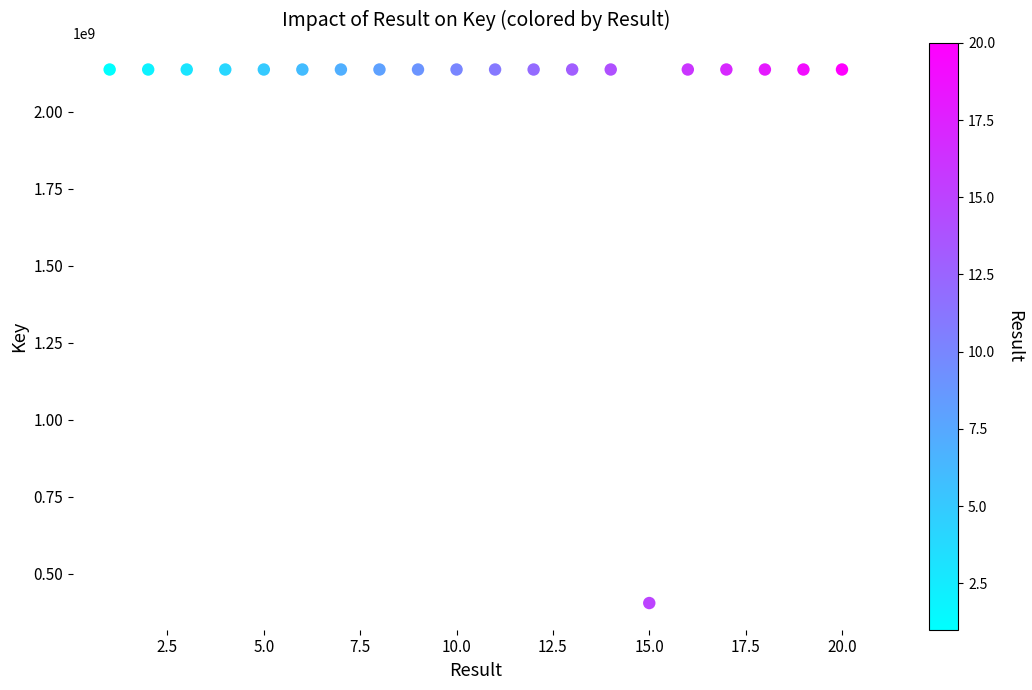

What is the range of Y values (max minus min)?

1733110705